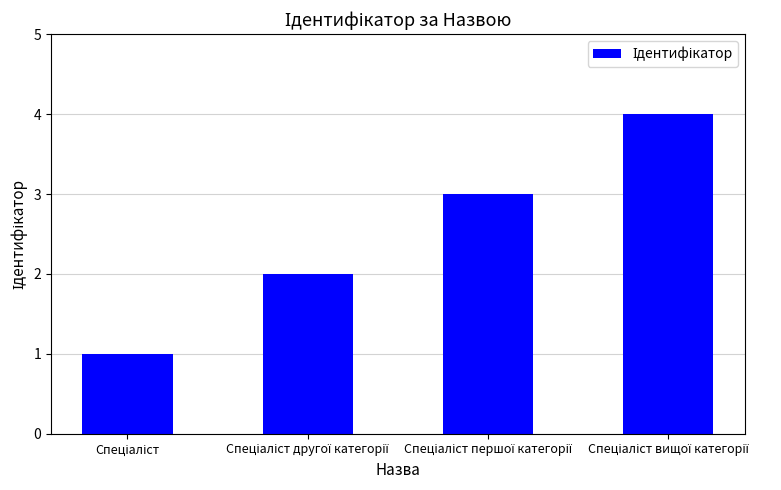

What is the maximum value shown in the chart?

4